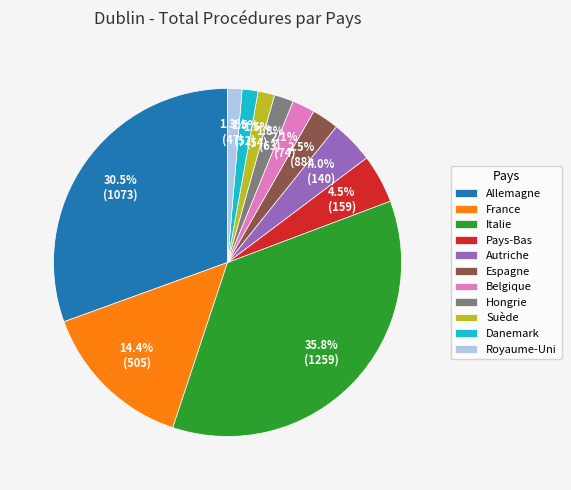

To the nearest percent, what is the average slice percentage?

9%